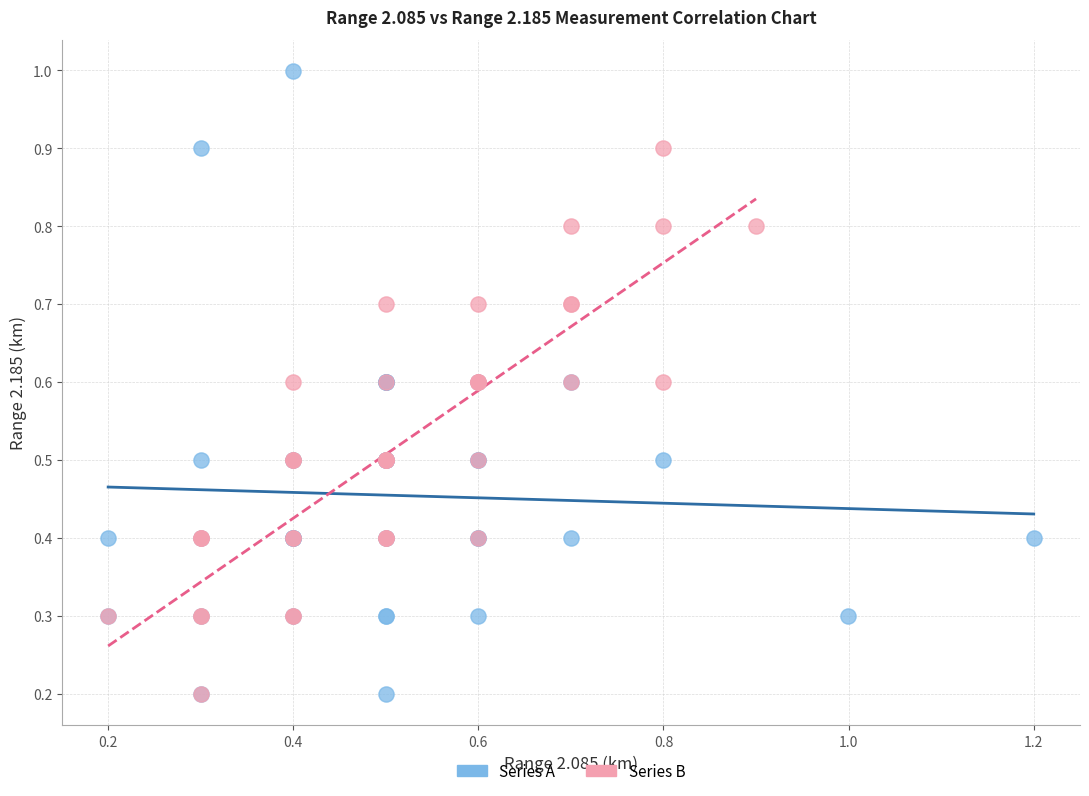

Which series has the largest Y range (max minus min)?

Series A